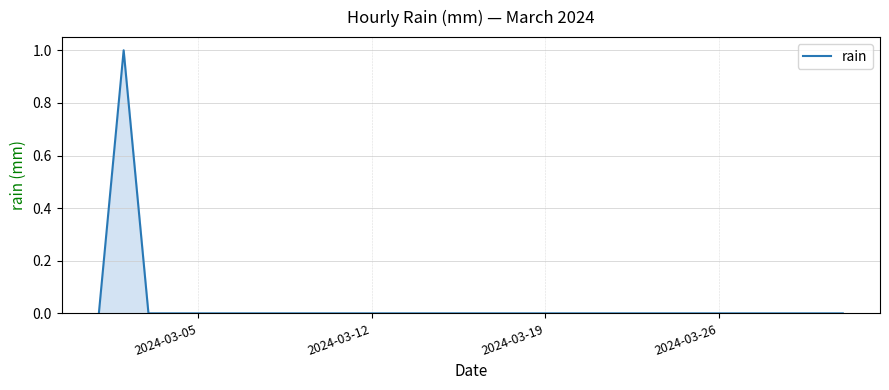

How many lines are shown in the chart?

1